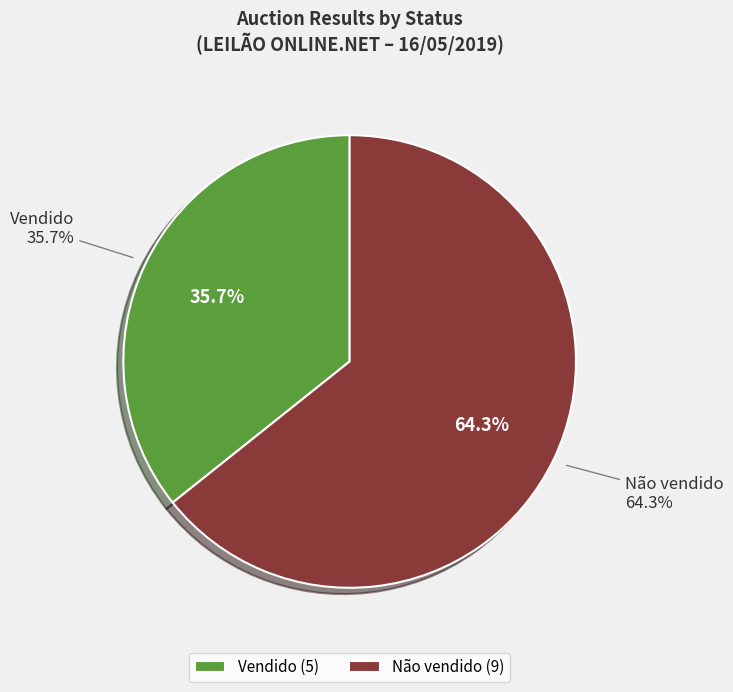

How much of the chart is everything except Não vendido?

35.7%